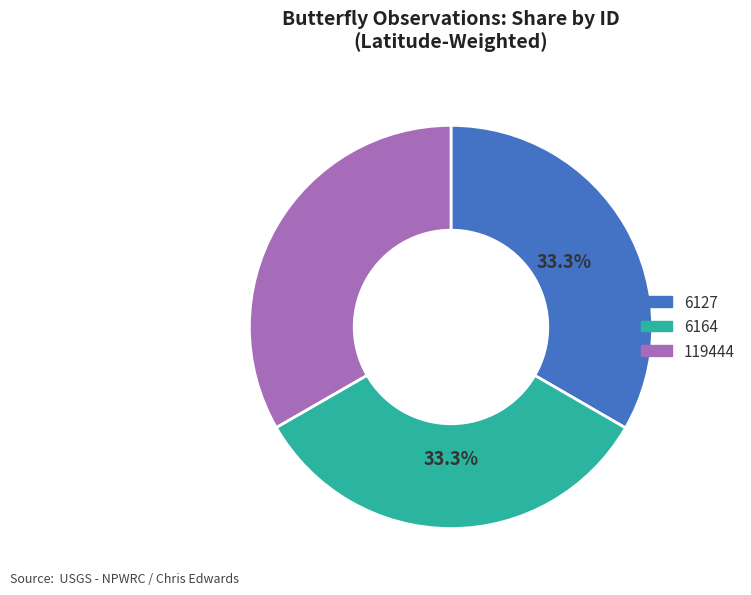

To the nearest percent, what percentage of the pie is 6127?

33%